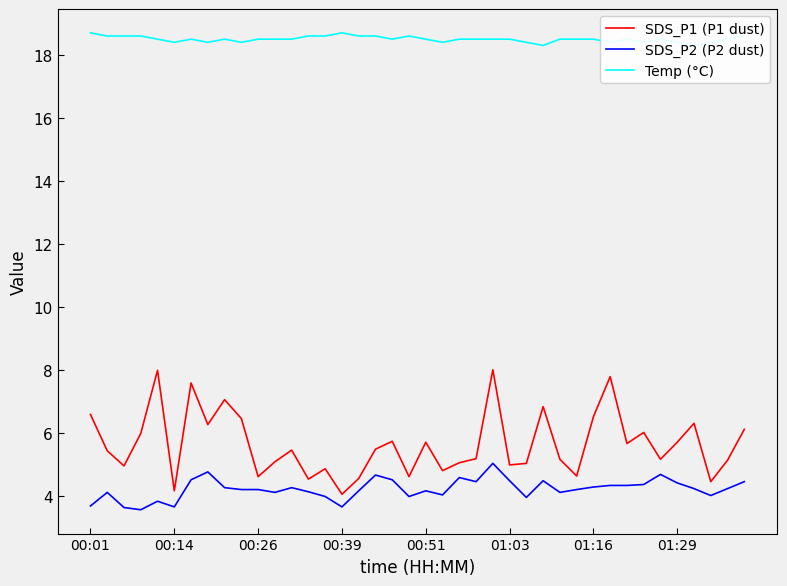

What is the sum of all SDS_P2 (P2 dust) values?

169.4